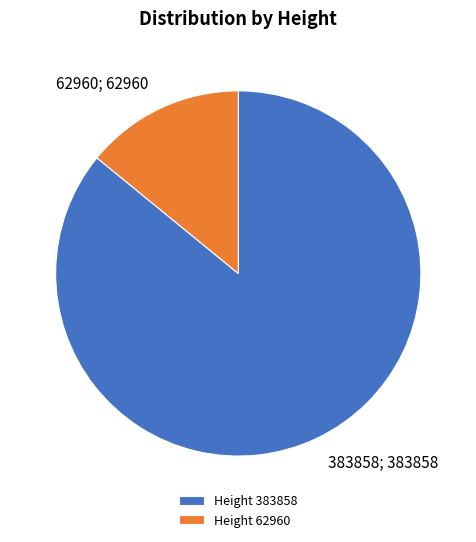

Which has a higher value, Height 62960 or Height 383858?

Height 383858